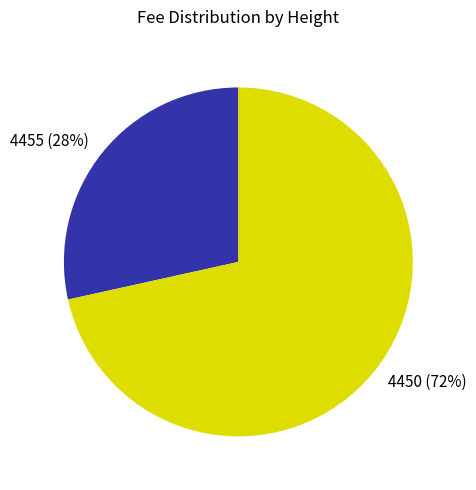

How many segments does this pie chart have?

2